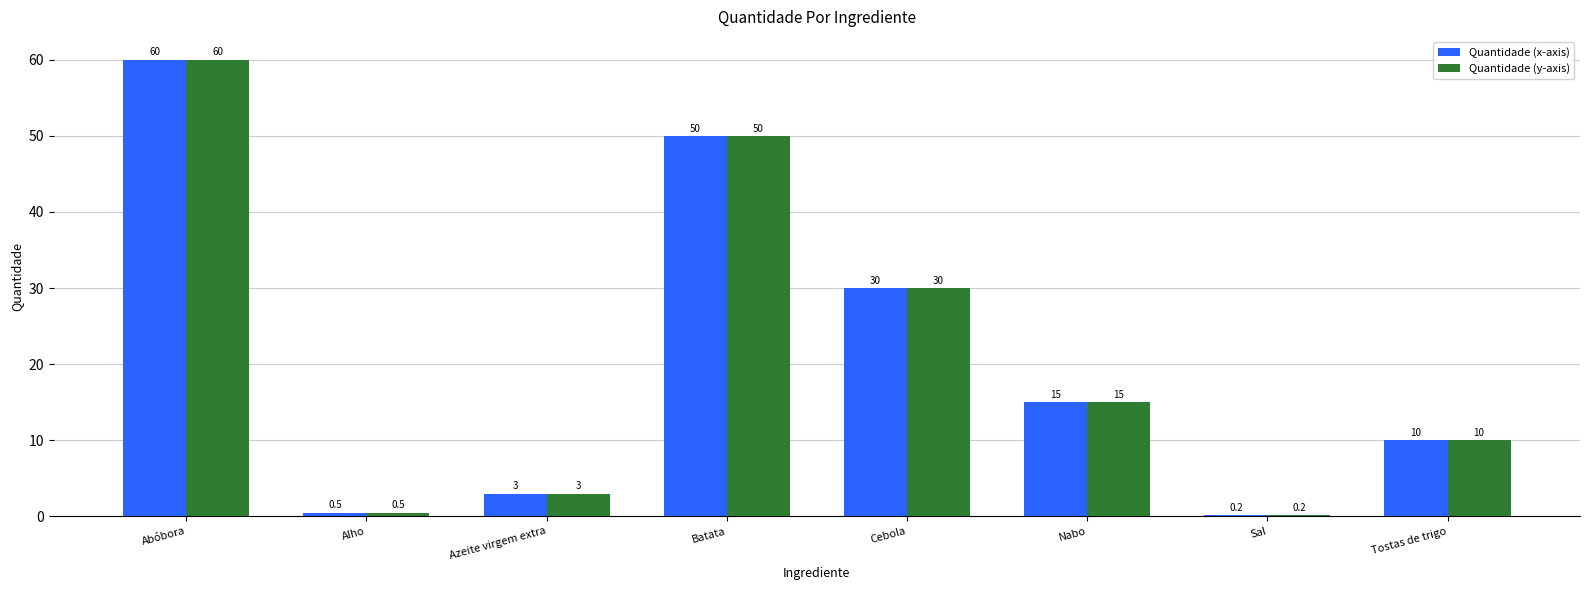

True or false: Quantidade (x-axis) has a value of 30.0 at Cebola.

True